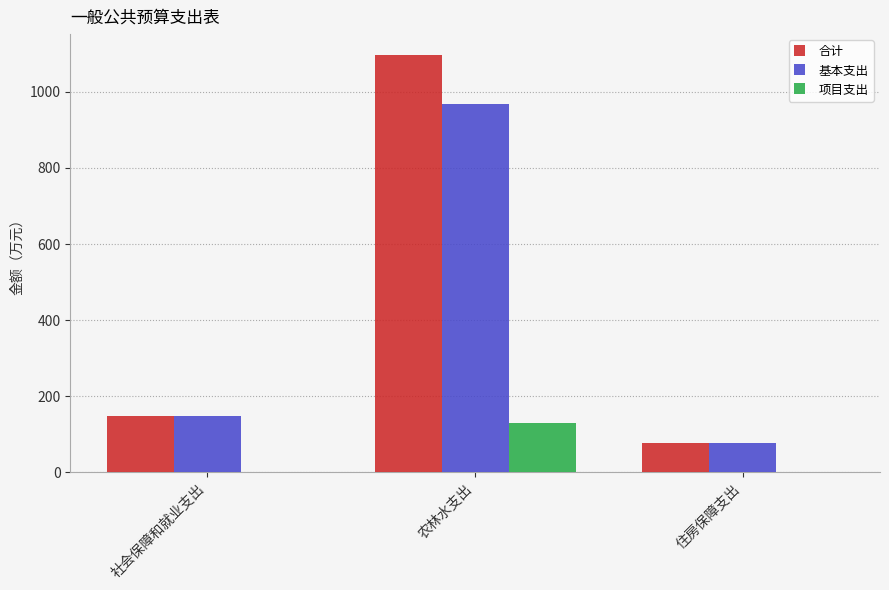

Which series changed the most between 农林水支出 and 住房保障支出?

合计